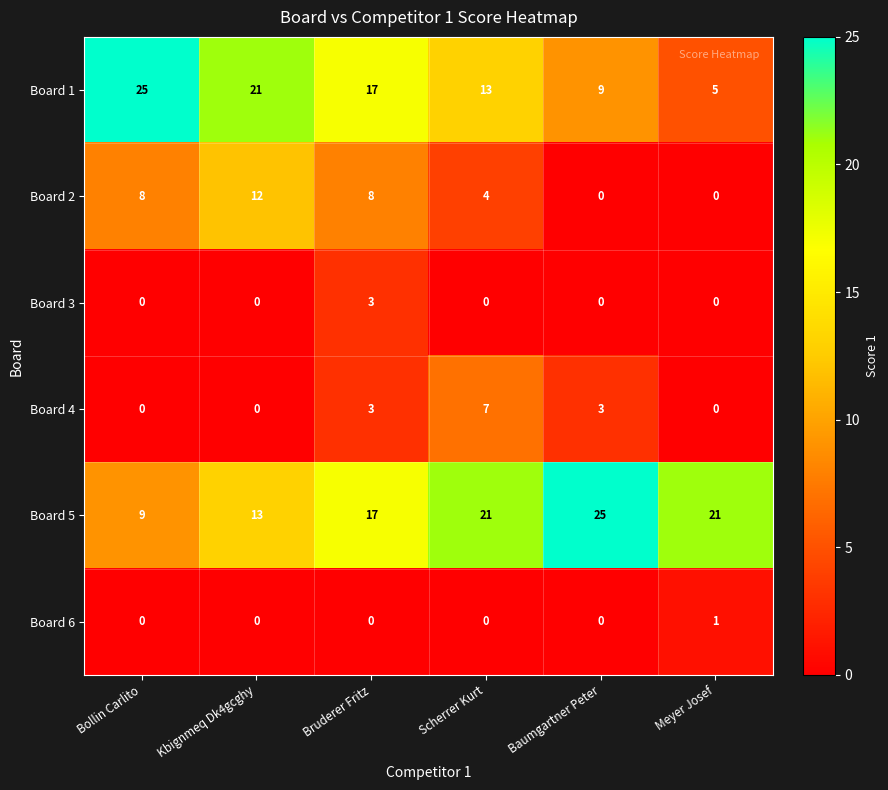

What is the difference between the Board 2 values at Bollin Carlito and Meyer Josef?

8